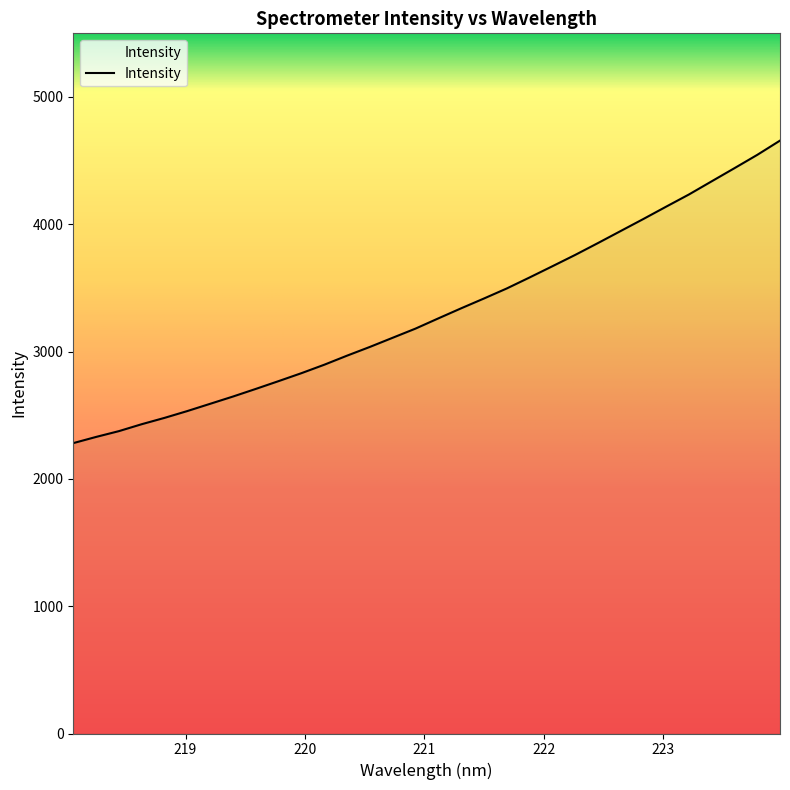

What is the maximum value shown in the chart?

4657.4